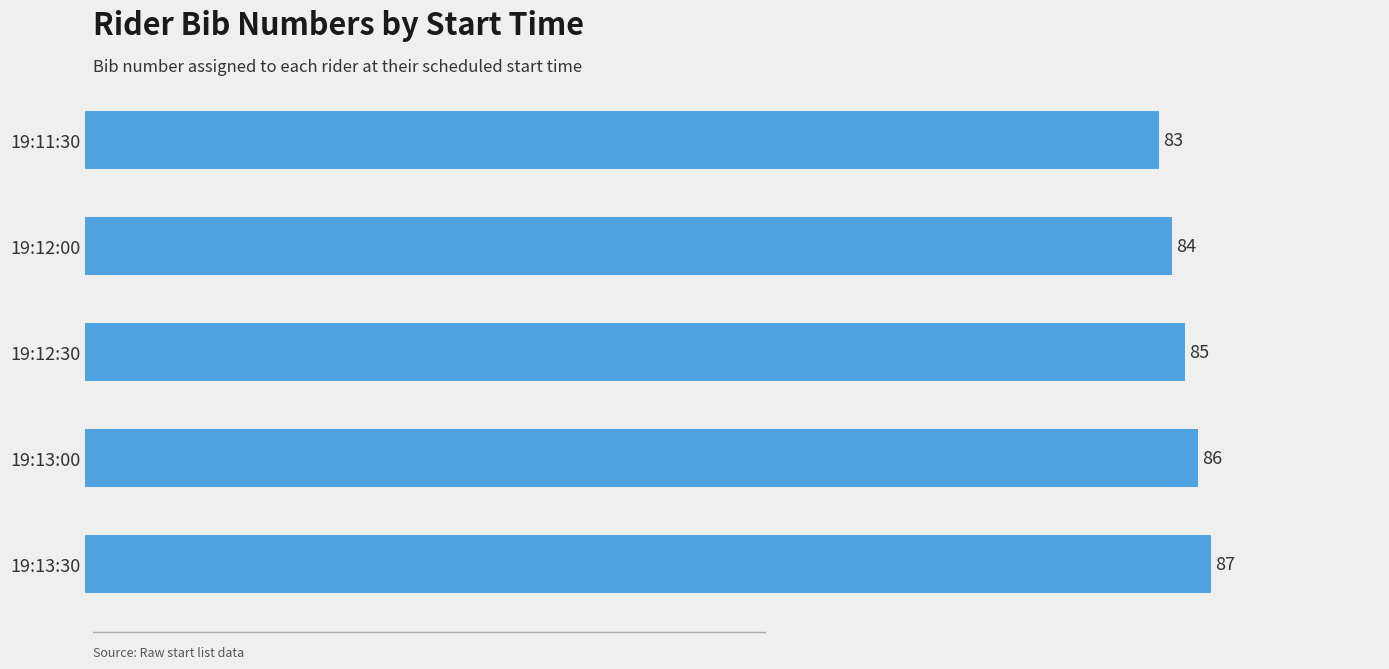

How many bars are there in total?

5